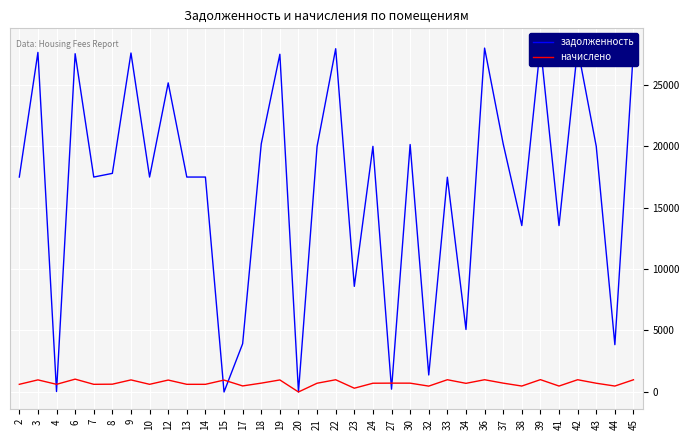

The value of начислено at 13 is 621.6. True or false?

True